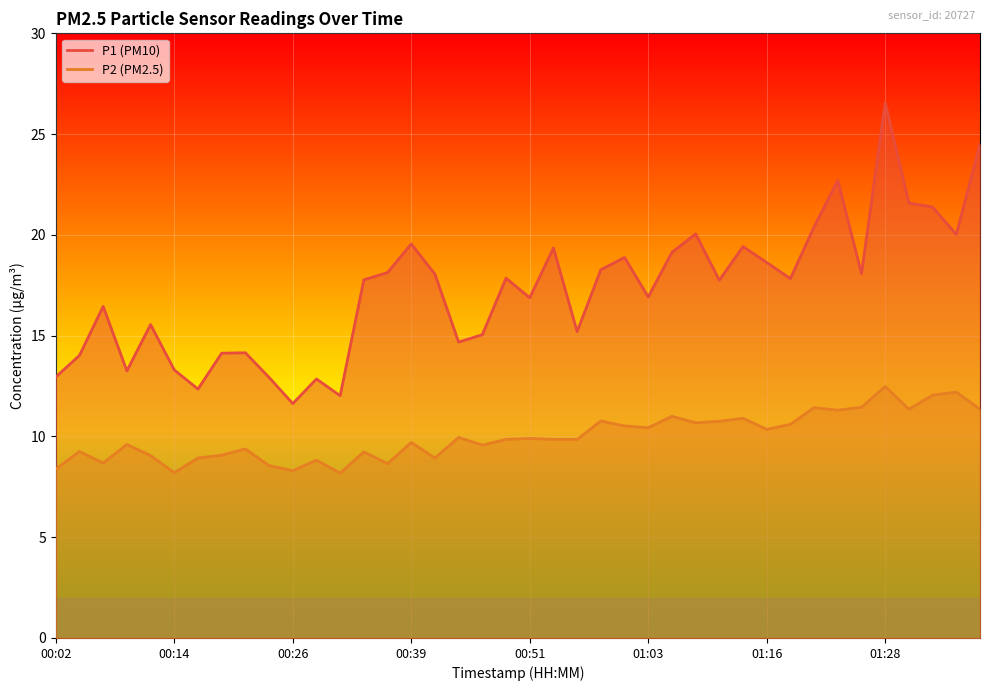

Read the P1 line value at 38.

20.0